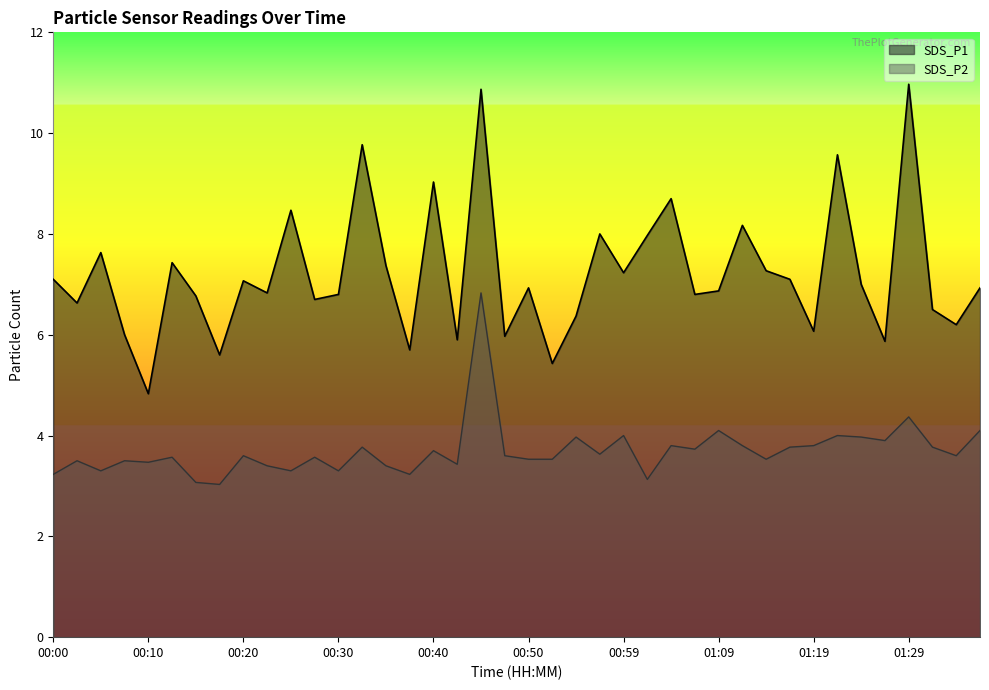

What is the average value of the SDS_P2 series?

3.7